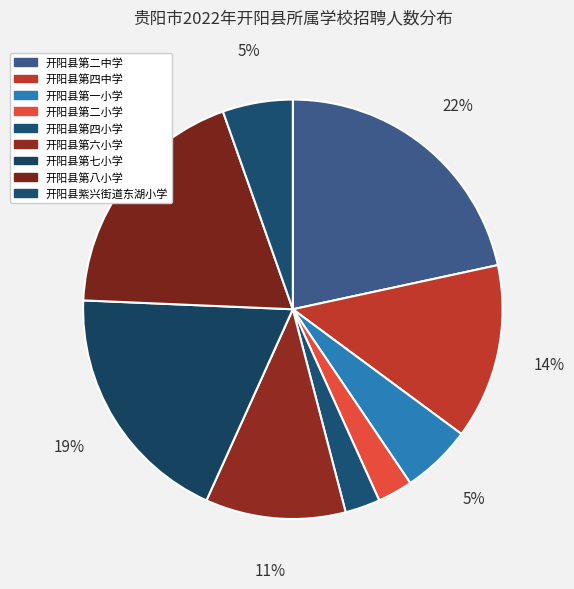

To the nearest percent, what is the combined percentage of 开阳县第四中学 and 开阳县紫兴街道东湖小学?

19%